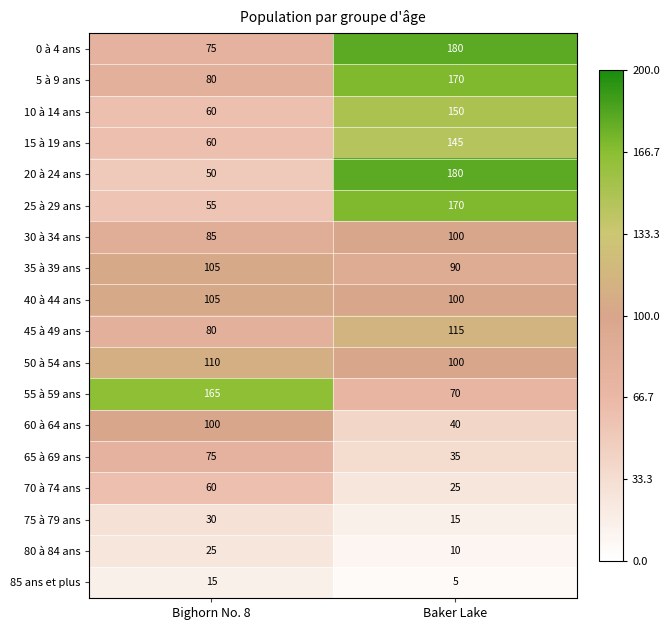

At which category is the sum across all series the highest?

Baker Lake